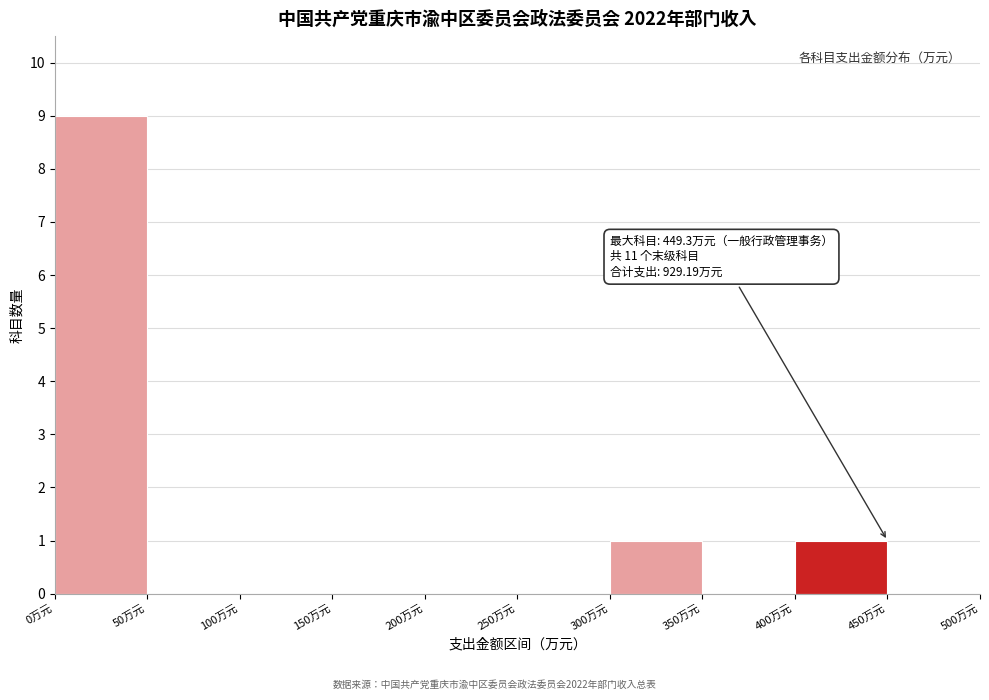

Over which range of the x-axis is the bar tallest?

0 to 50